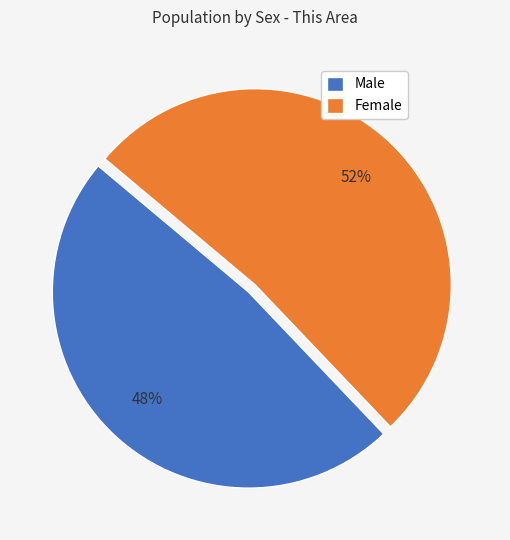

To the nearest percent, what percentage of the pie is Male?

48%